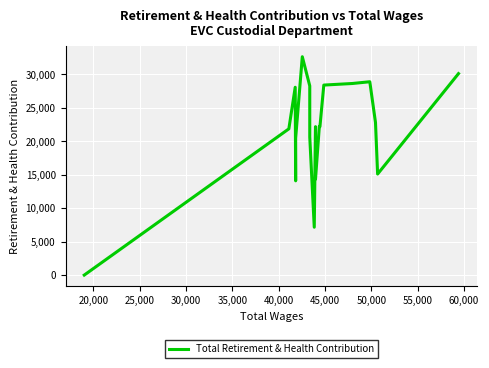

How many values are above zero?

19